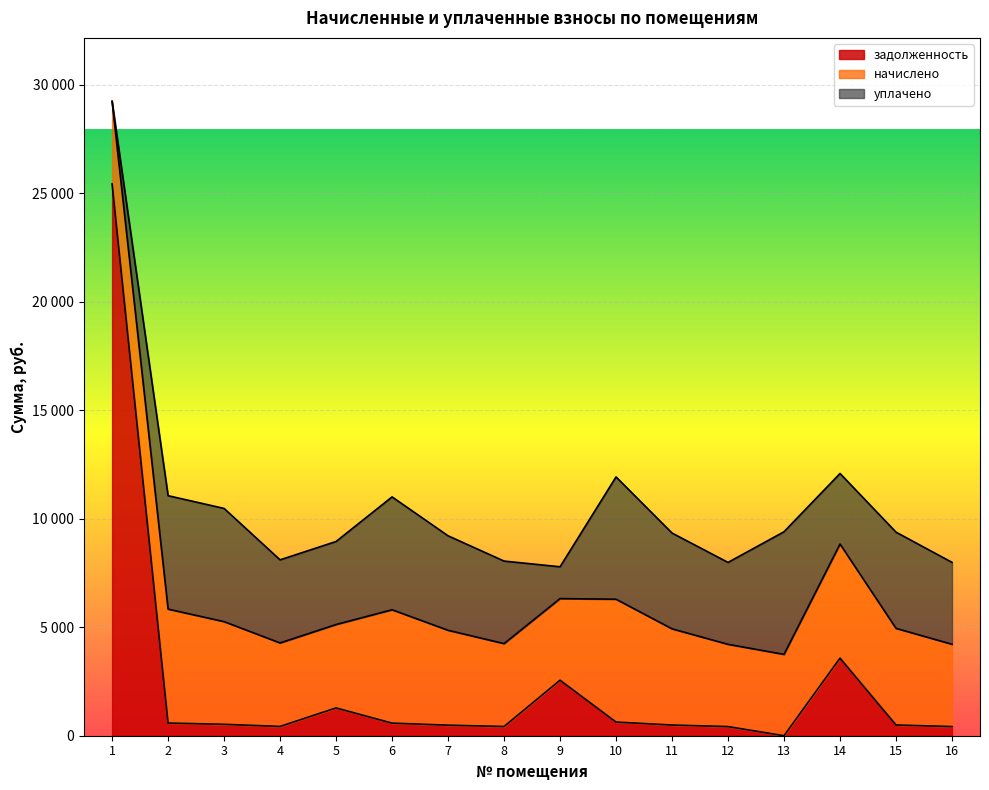

How many lines are shown in the chart?

3